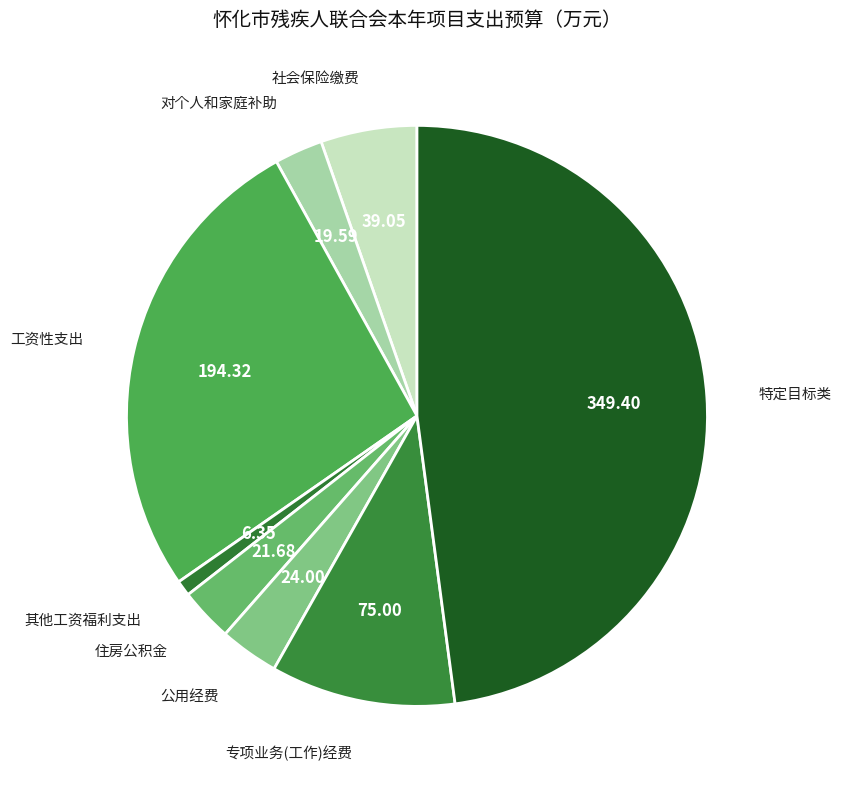

What is the ratio of the value at 其他工资福利支出 to the value at 对个人和家庭补助?

0.3